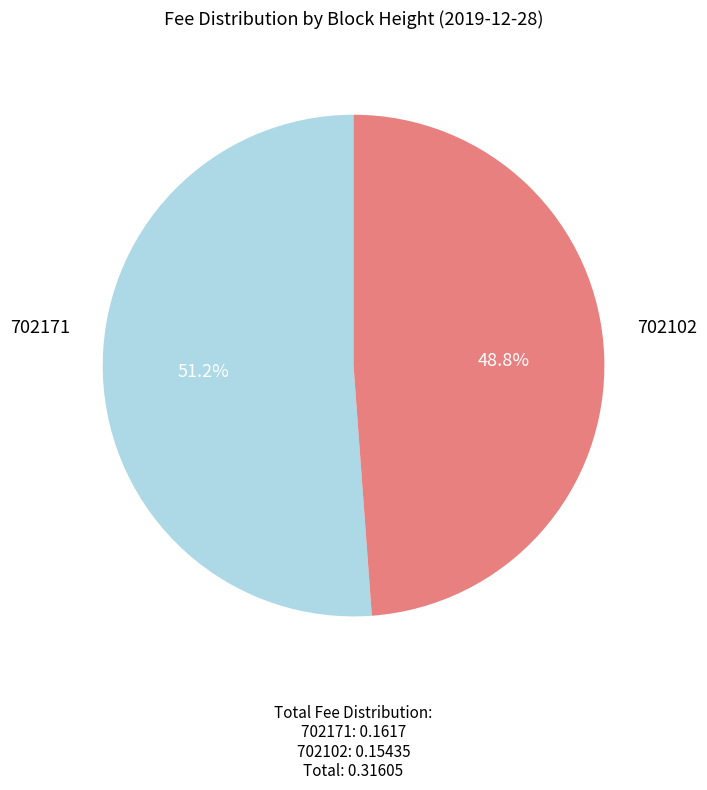

What percentage do 702171 and 702102 together represent?

100.0%